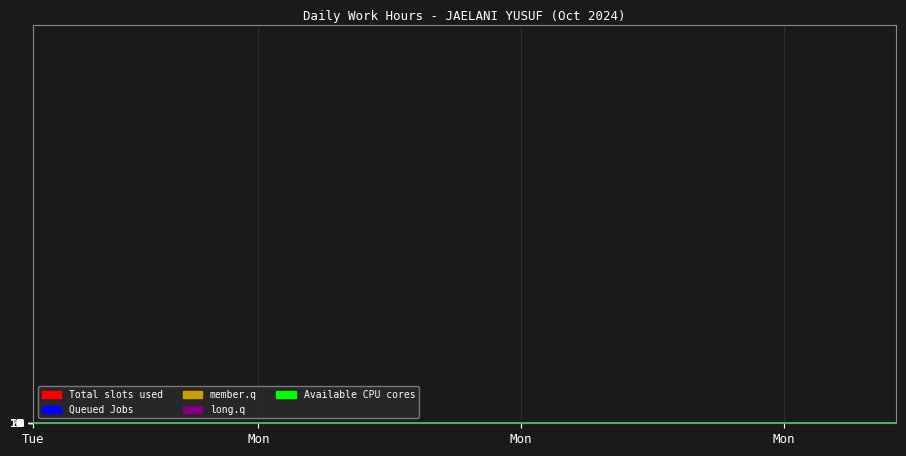

True or false: Available CPU cores and Queued Jobs intersect in this chart.

False